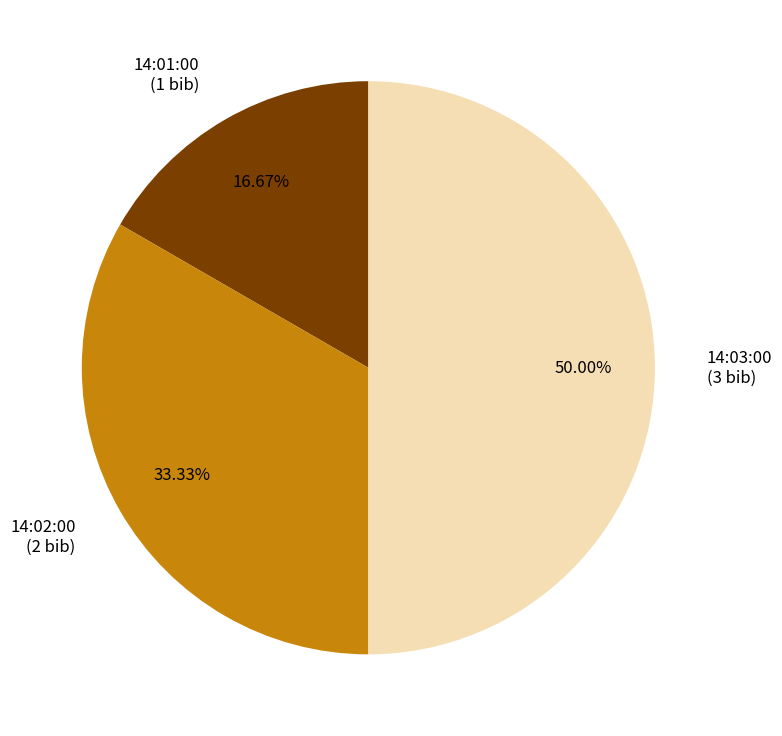

To the nearest percent, what is the difference between the 14:03:00 and 14:01:00 slice percentages?

33%